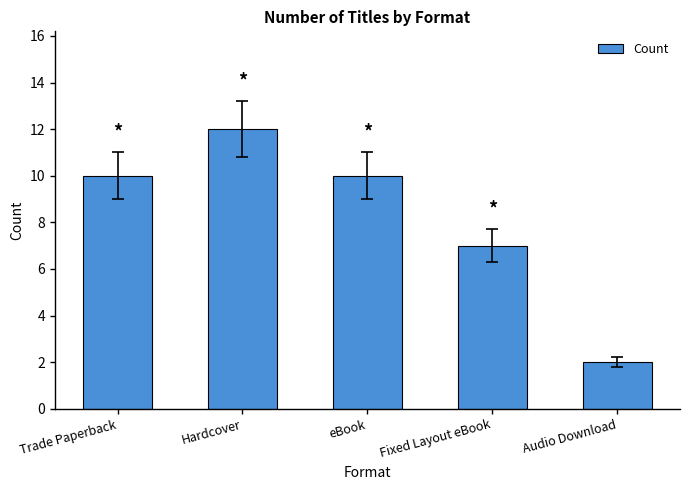

Which label corresponds to the smallest value in the chart?

Audio Download